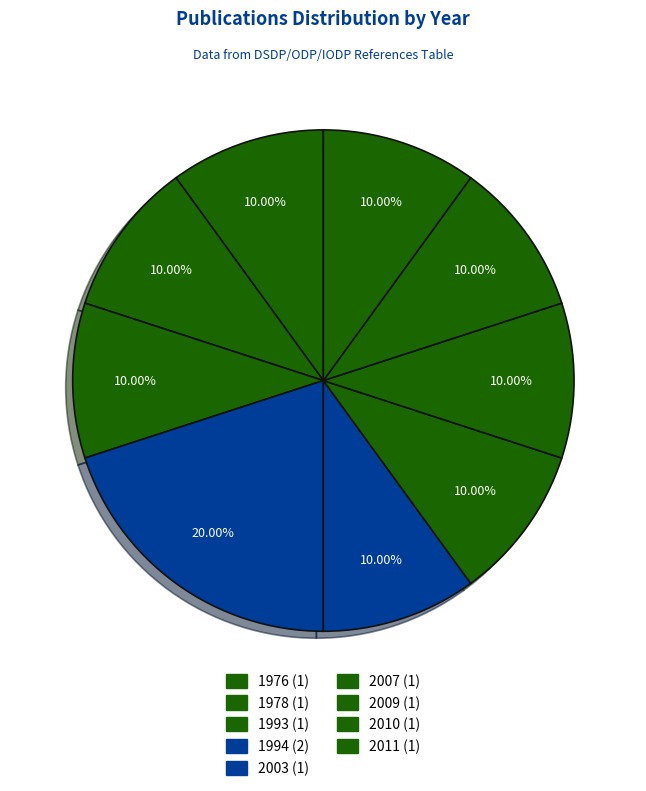

Count the number of slices in the pie.

9